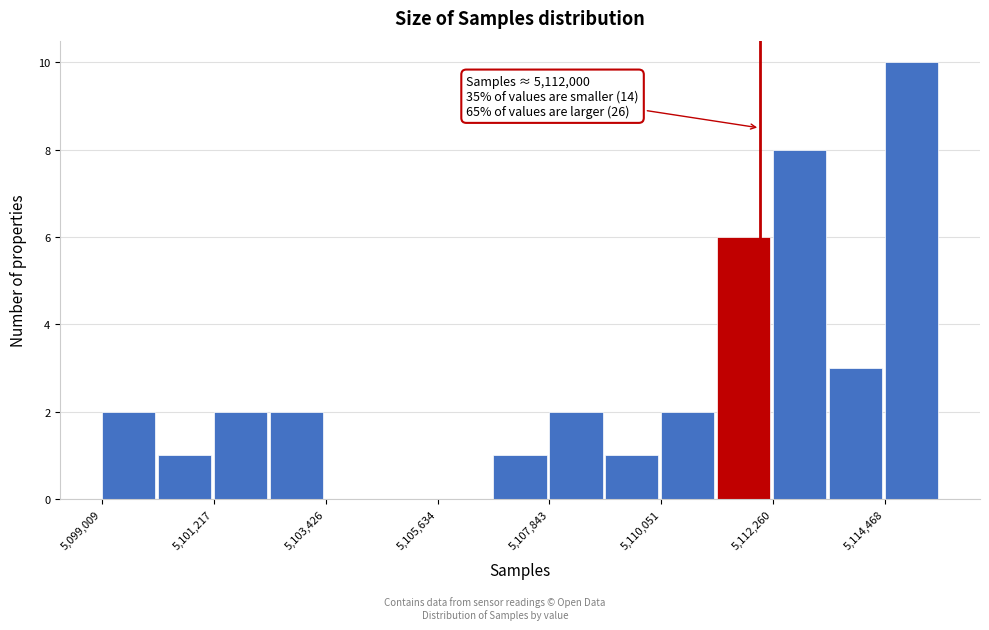

Read against the x-axis, roughly where is the centre of the tallest bar?

5115000